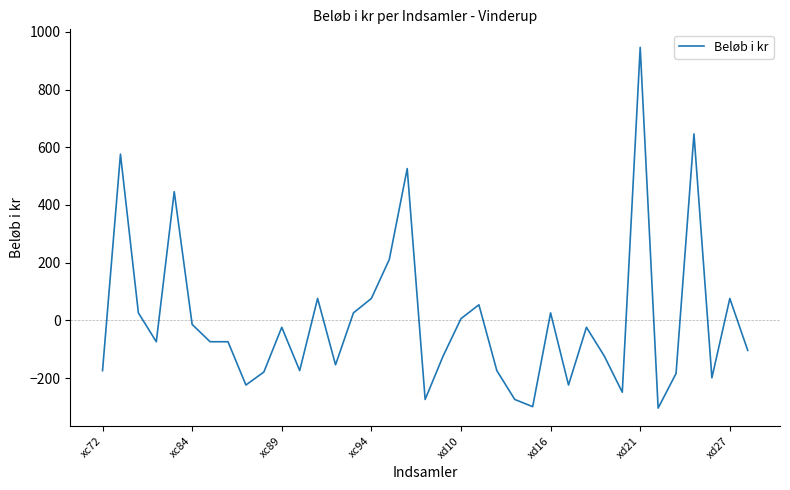

What is the greatest value displayed?

946.1